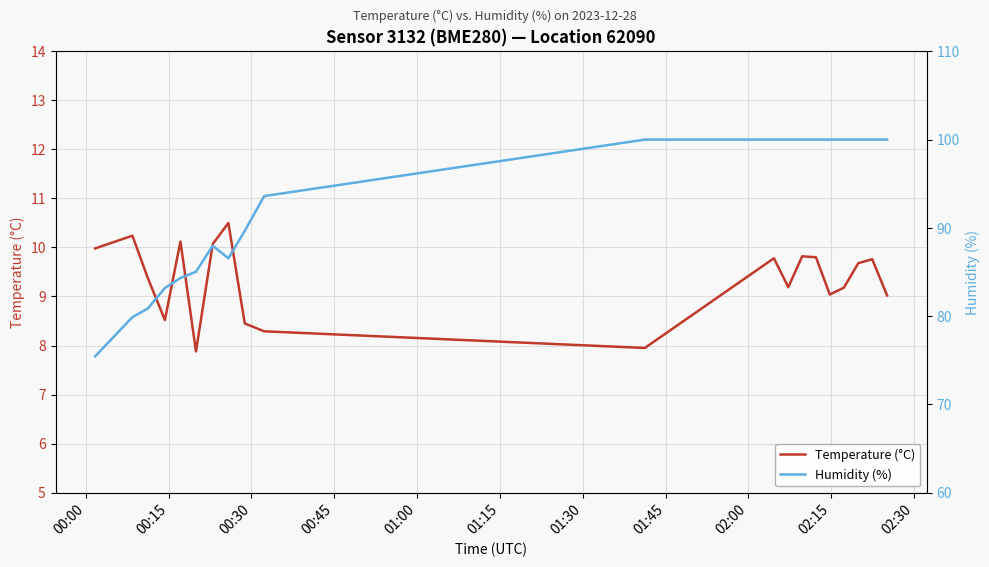

Count the number of data series in this chart.

2